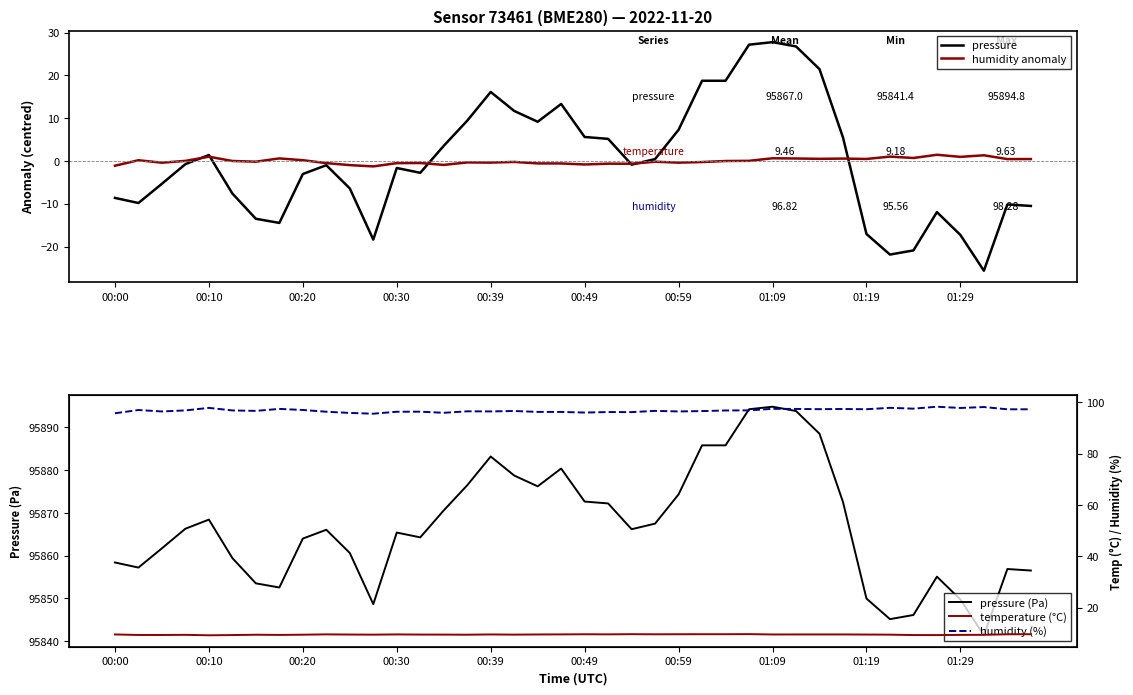

What is the lowest value of the pressure (Pa) series?

95841.4